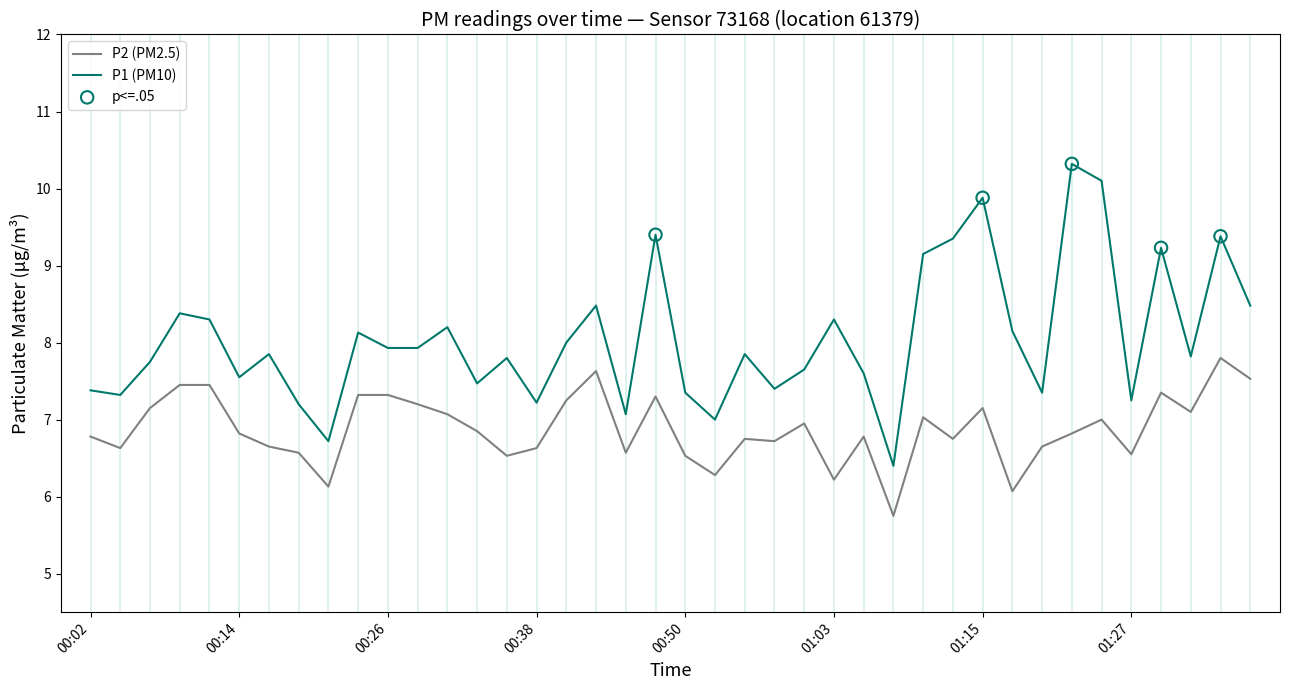

Which series has the largest total across all categories?

P1 (PM10)